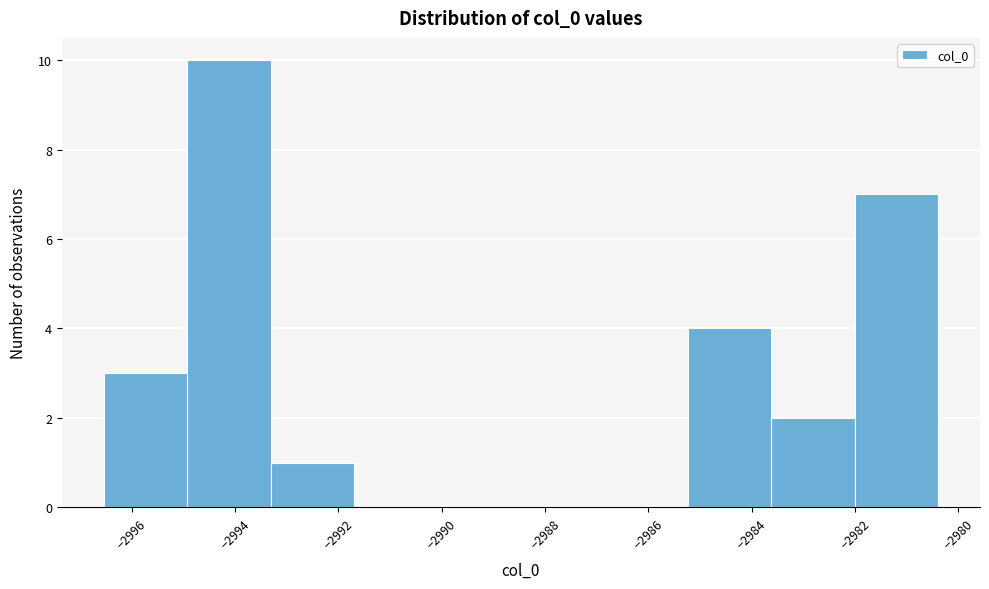

Which range on the x-axis has the tallest bar?

-2995.0 to -2993.4